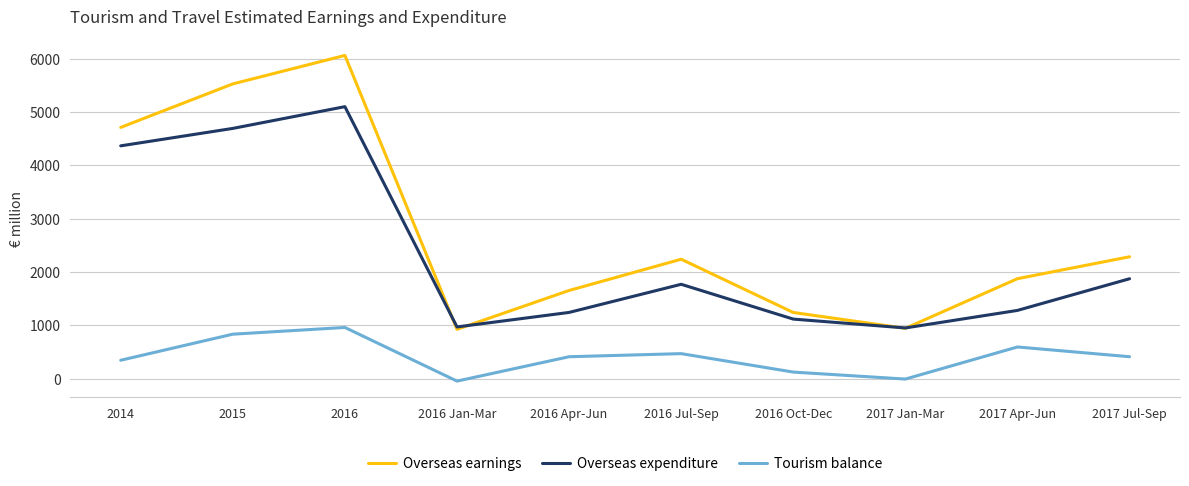

At which label is Overseas expenditure closest to 3027?

2017 Jul-Sep